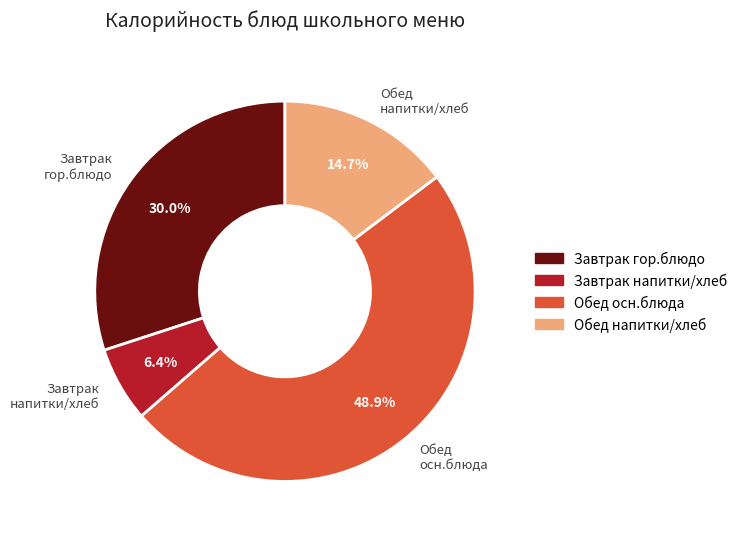

Which category has the biggest portion of the pie?

Обед осн.блюда